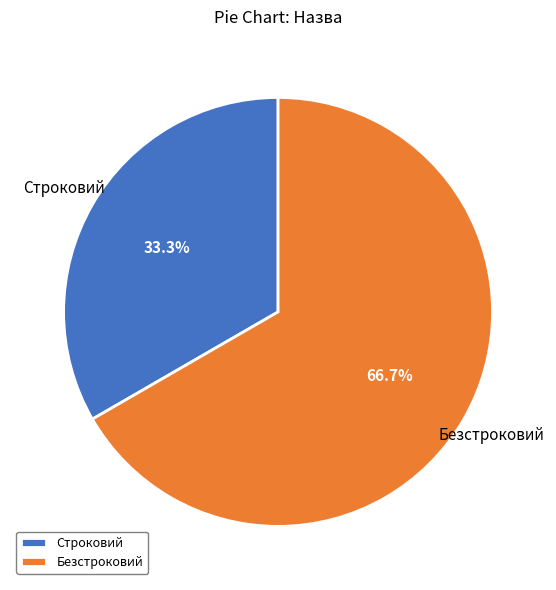

How many segments does this pie chart have?

2